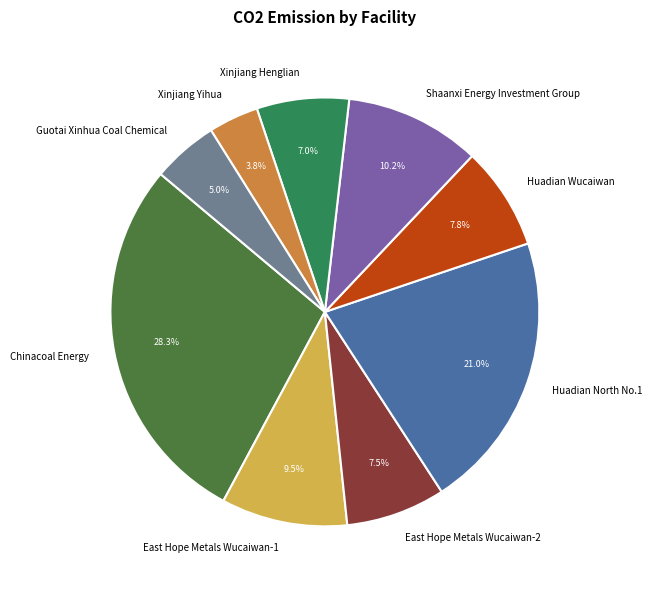

Which category has the biggest portion of the pie?

Chinacoal Energy